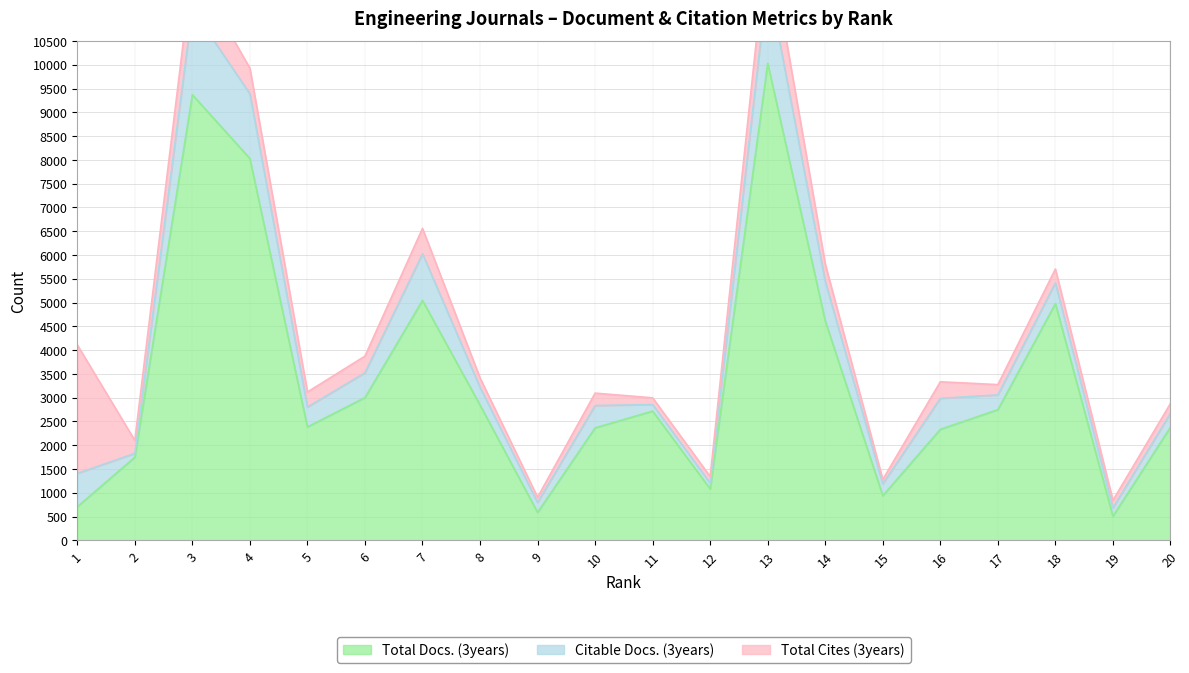

Reading left to right, list all the values displayed in this chart.

Total Docs. (3years): 1=706	2=1747	3=9370	4=8028	5=2384	6=3002	7=5044	8=2844	9=587	10=2365	11=2717	12=1081	13=10032	14=4614	15=939	16=2334	17=2747	18=4977	19=507	20=2379
Citable Docs. (3years): 1=701	2=82	3=1806	4=1361	5=418	6=522	7=982	8=374	9=210	10=470	11=138	12=121	13=1773	14=829	15=250	16=652	17=311	18=438	19=176	20=295
Total Cites (3years): 1=2703	2=271	3=869	4=539	5=317	6=349	7=533	8=197	9=108	10=260	11=141	12=140	13=958	14=367	15=90	16=348	17=216	18=290	19=158	20=203